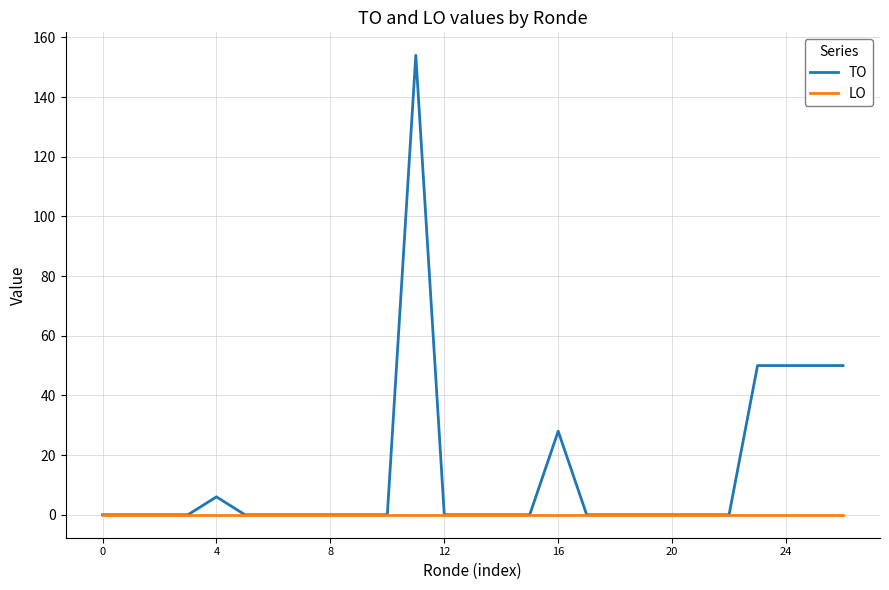

List the series in order of their peak value, highest first.

TO, LO